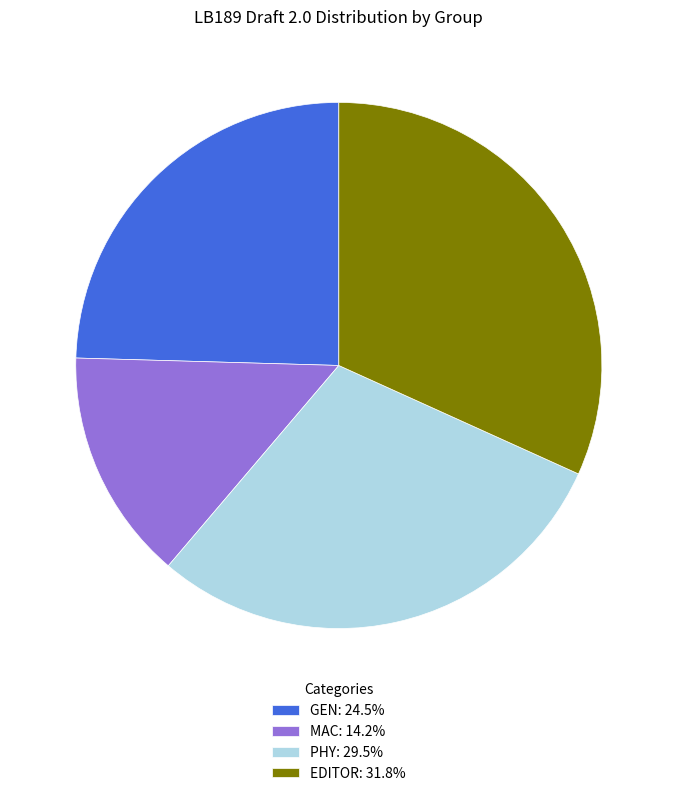

Is the sum of MAC: 14.2% and EDITOR: 31.8% greater than half?

No